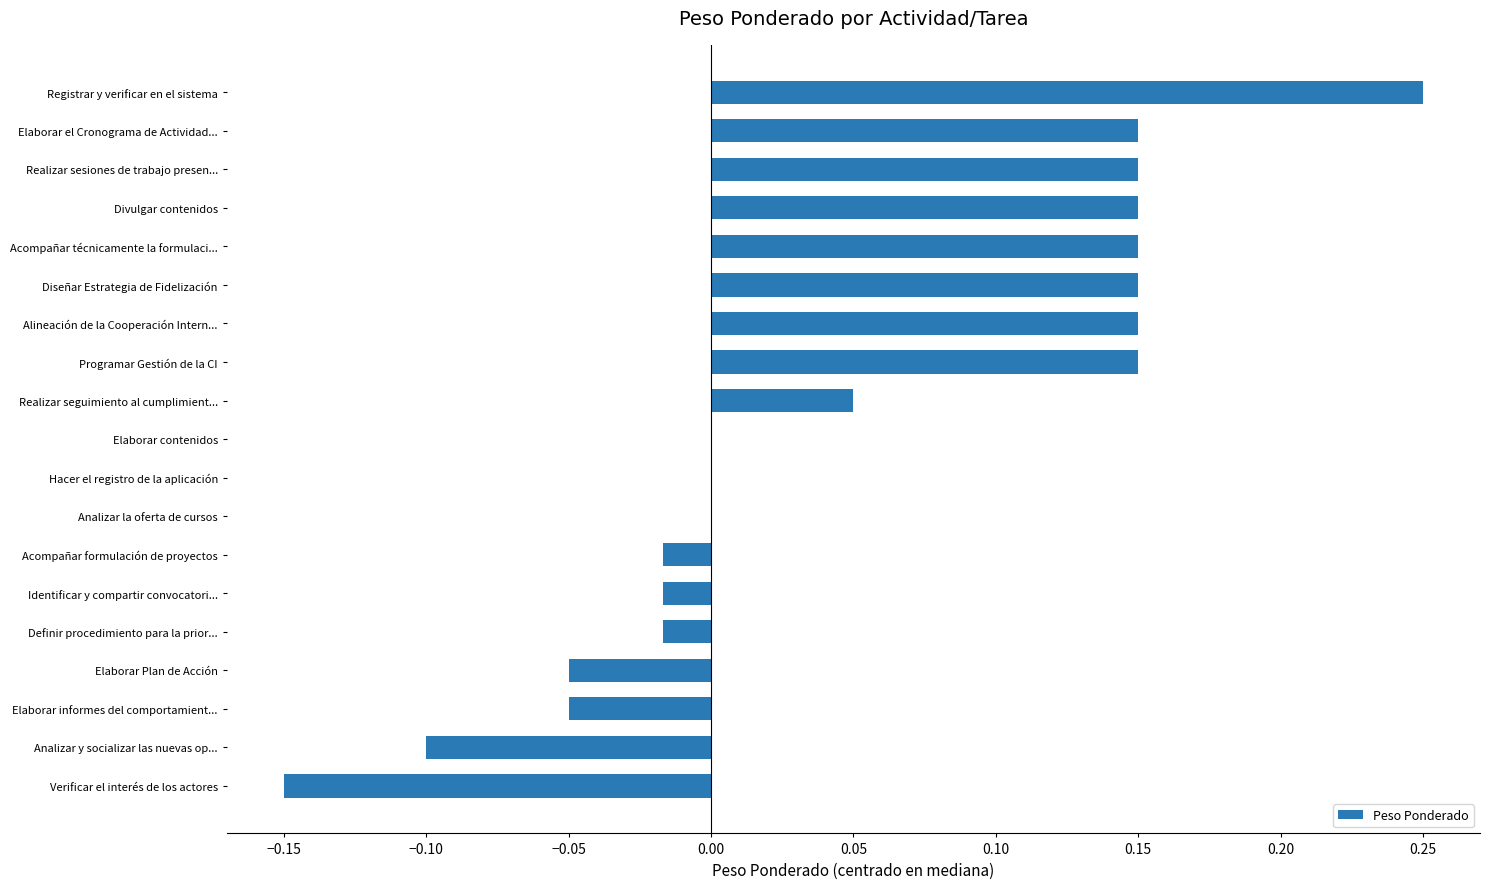

Count the number of categories in the chart.

19